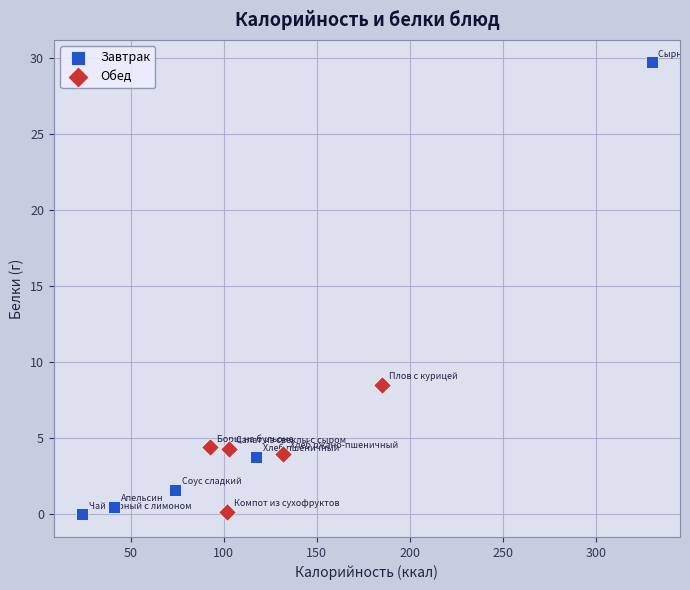

Which series has the widest spread of Y values?

Завтрак